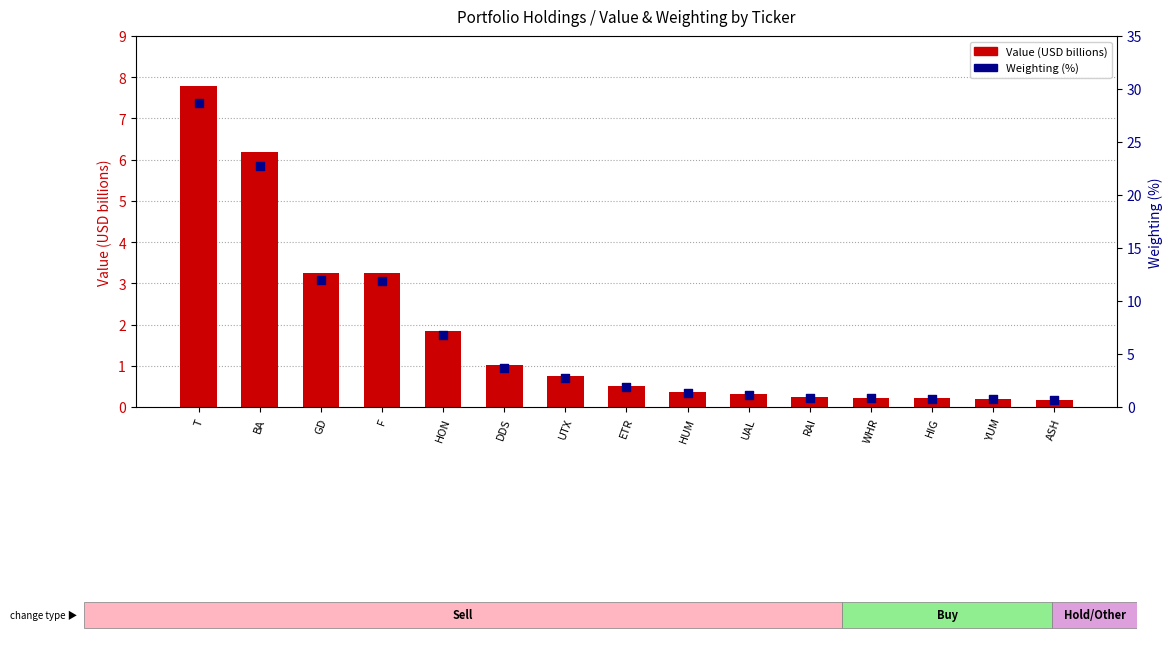

At which category is the sum across all series the highest?

T